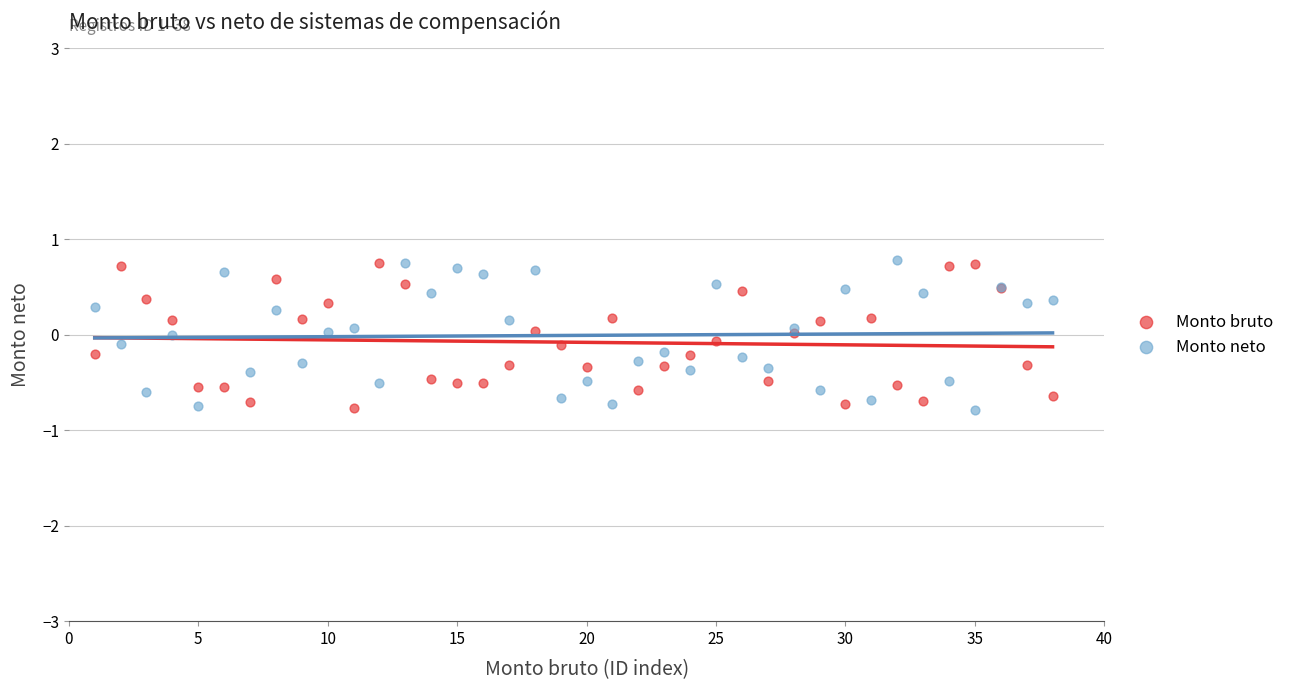

What is the X range (max minus min) for the scatter plot?

37.0